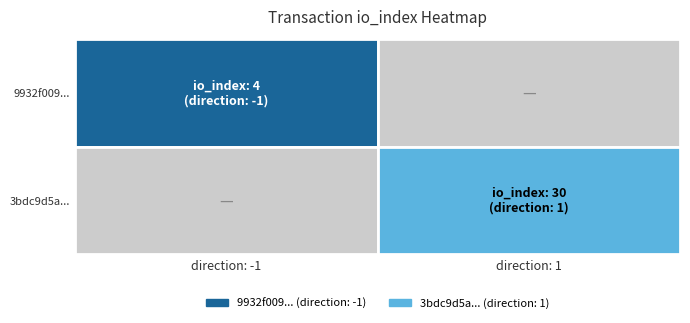

Which series has the widest spread of values?

3bdc9d5ab466a5e8444603b83944d0905c49b51